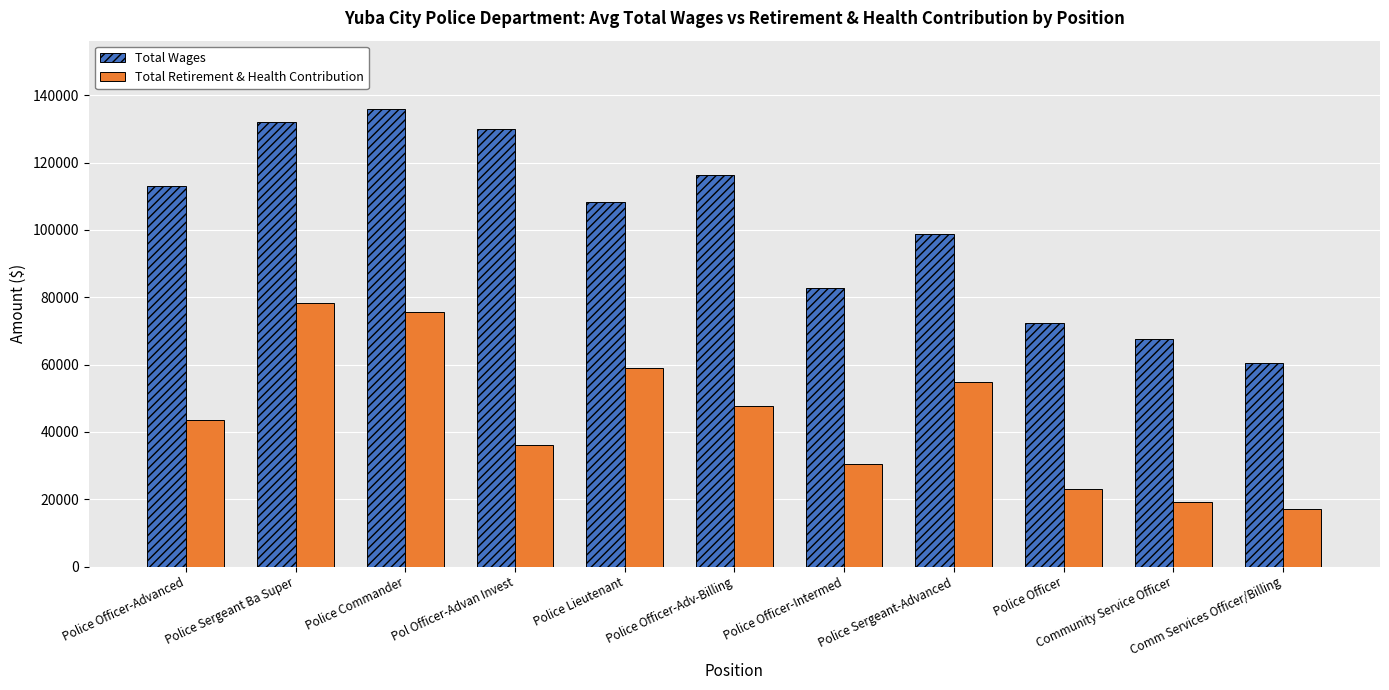

What are all the series names shown in the legend?

Total Wages, Total Retirement & Health Contribution